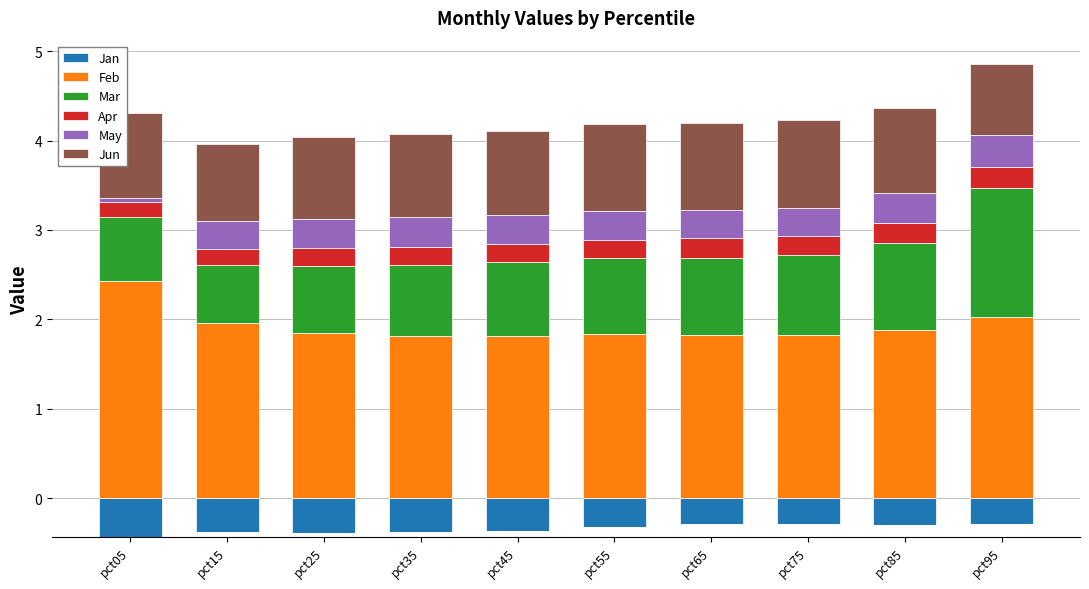

Which has a higher value, pct95 or pct45?

pct95